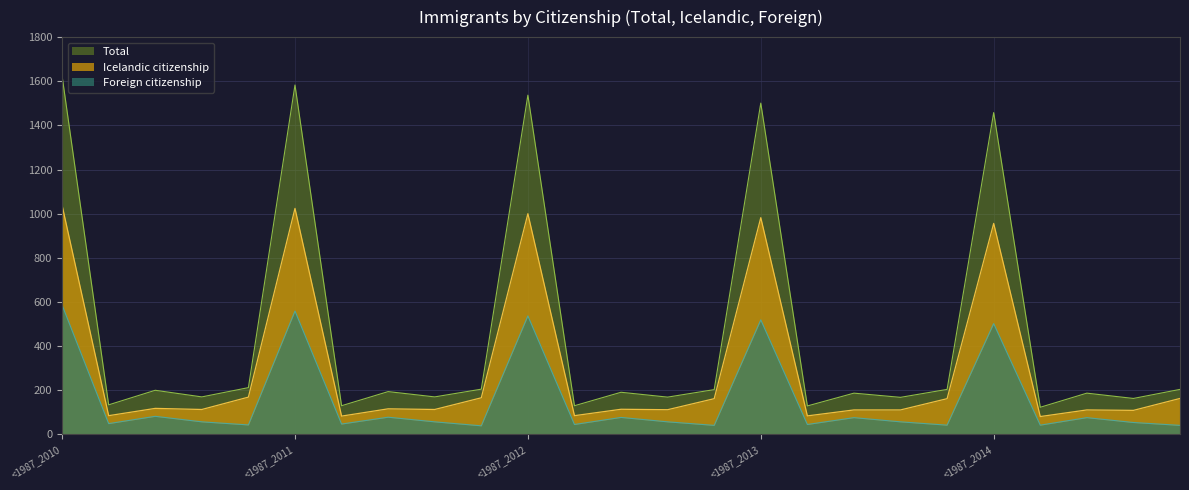

True or false: Icelandic citizenship and Foreign citizenship cross at least once.

False